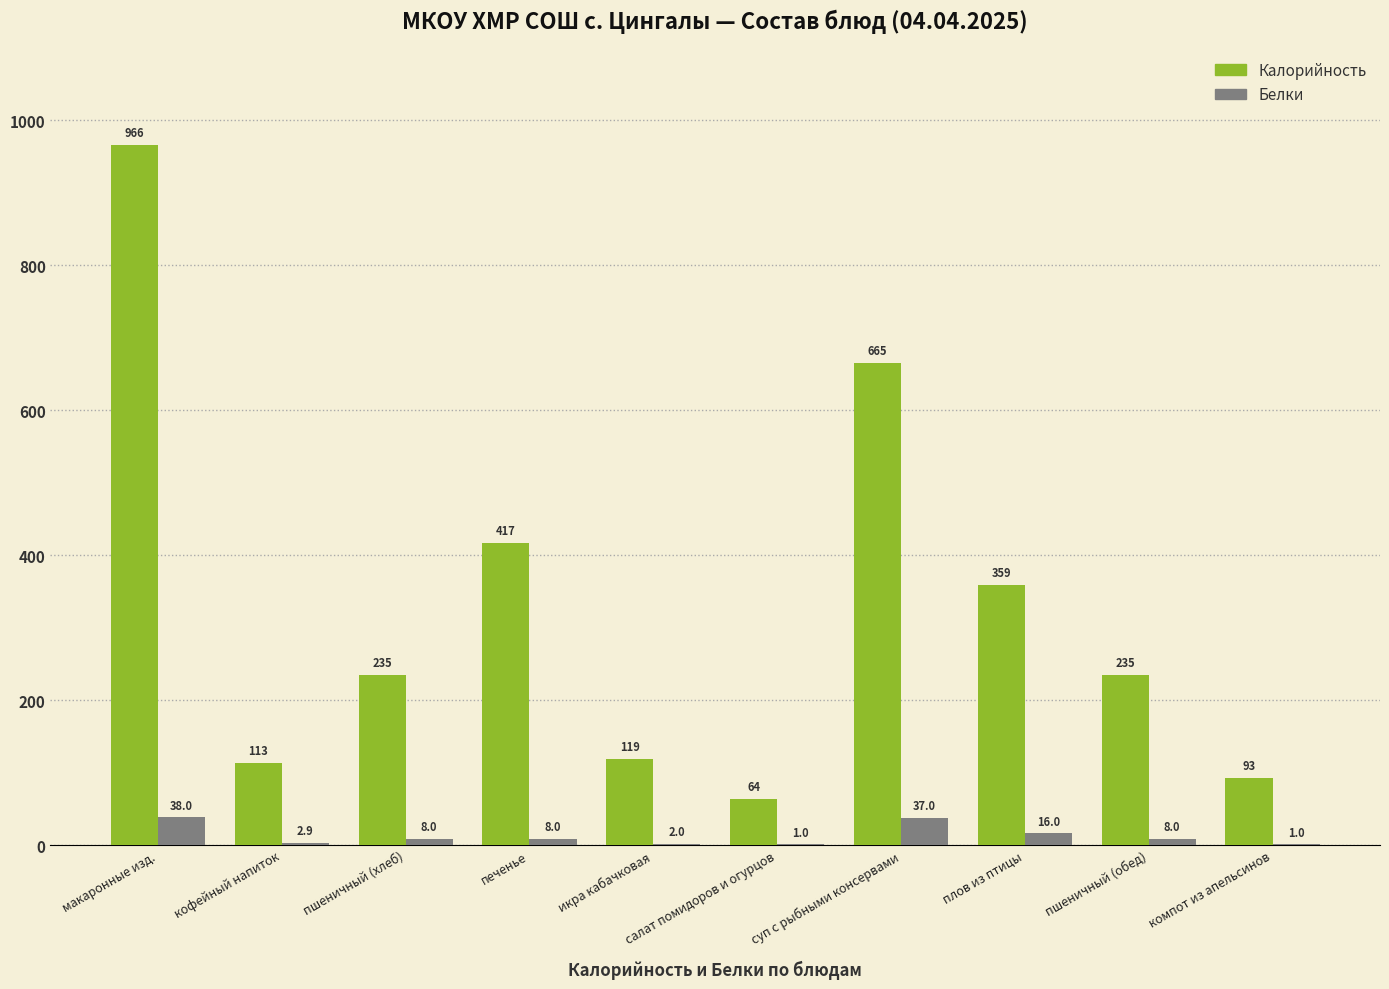

The value of Калорийность at пшеничный (хлеб) is 235.0. True or false?

True